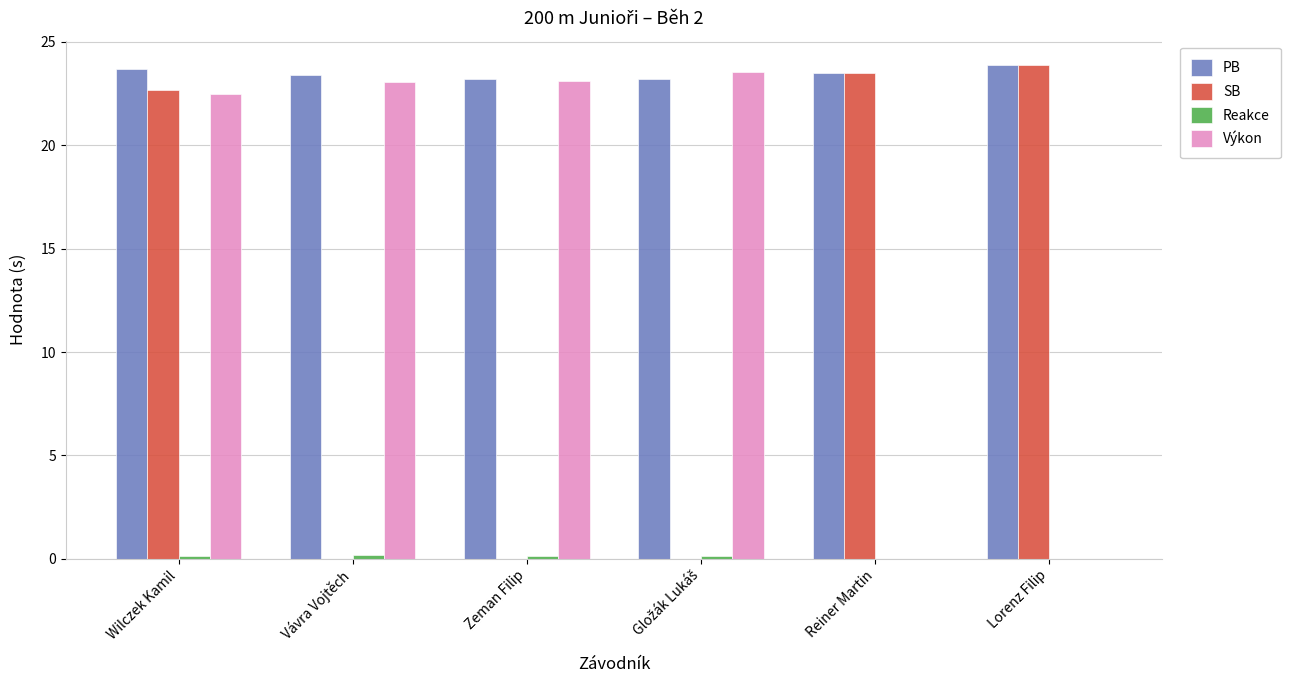

Count the number of data series in this chart.

4